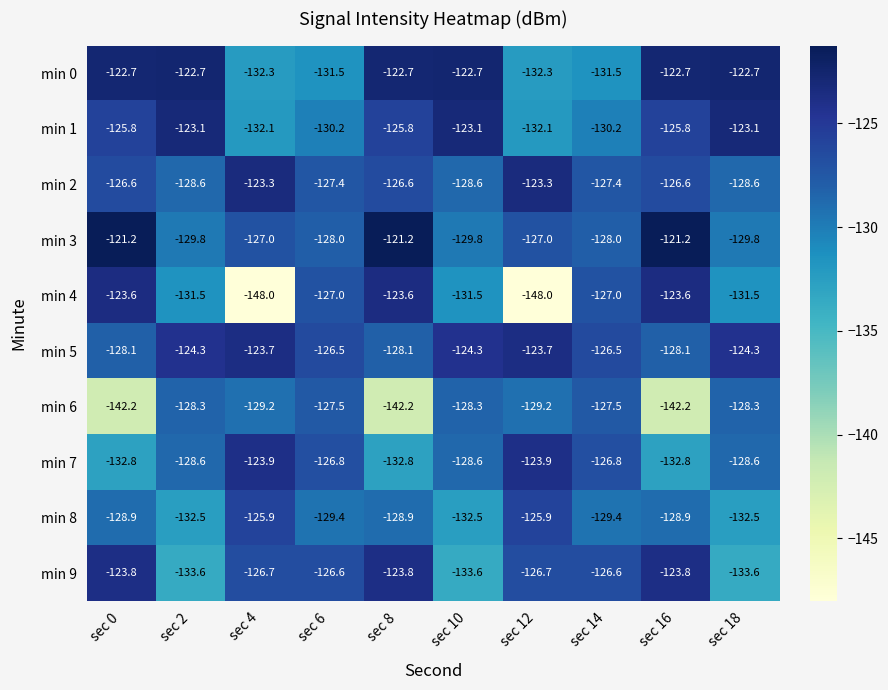

The min 9 series shows -126.6 at sec 6. True or false?

True